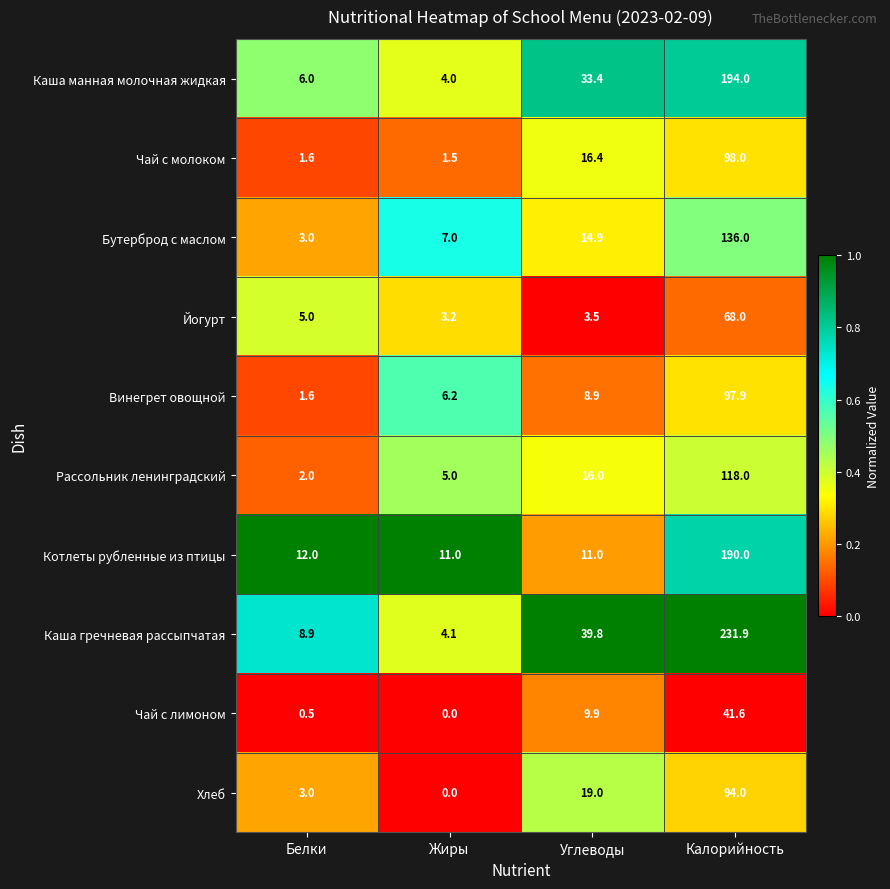

Is it true that Рассольник ленинградский equals 5.0 at Жиры?

True